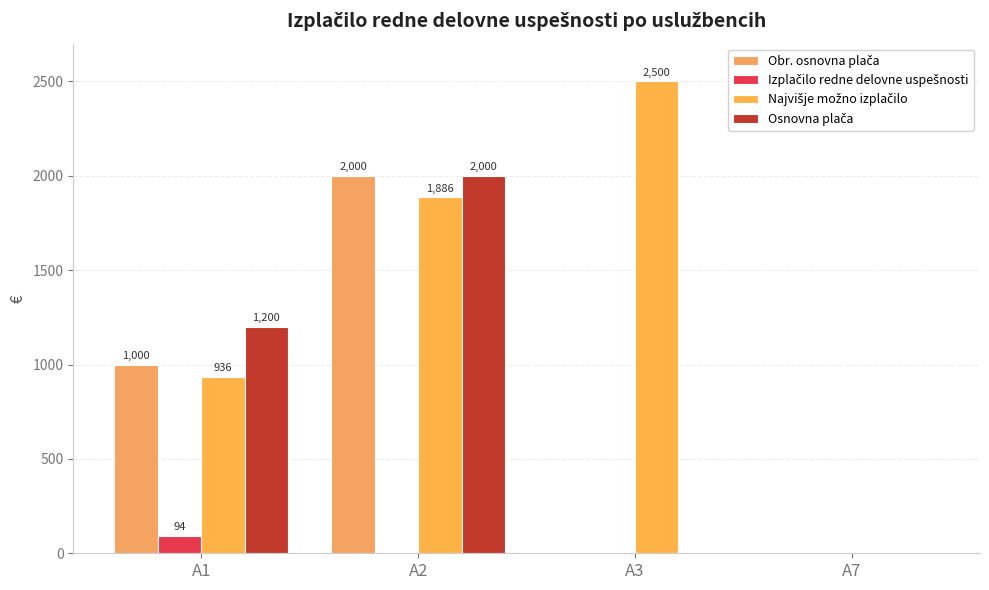

Reading right to left, transcribe all the data shown in this chart.

Obr. osnovna plača: 0.0	0.0	2000.0	1000.0
Izplačilo redne delovne uspešnosti: 0.0	0.0	0.0	94.0
Najvišje možno izplačilo: 0.0	2500.0	1886.0	936.2
Osnovna plača: 0.0	0.0	2000.0	1200.0